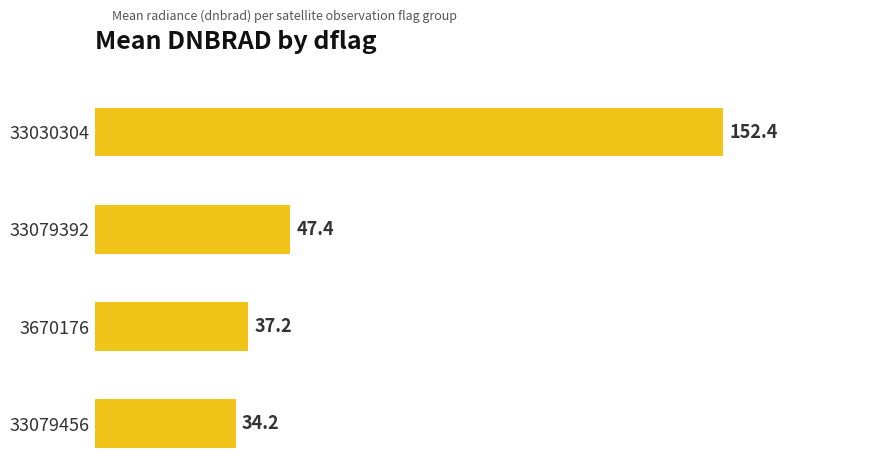

What is the difference between the values at 33030304 and 33079392?

105.0